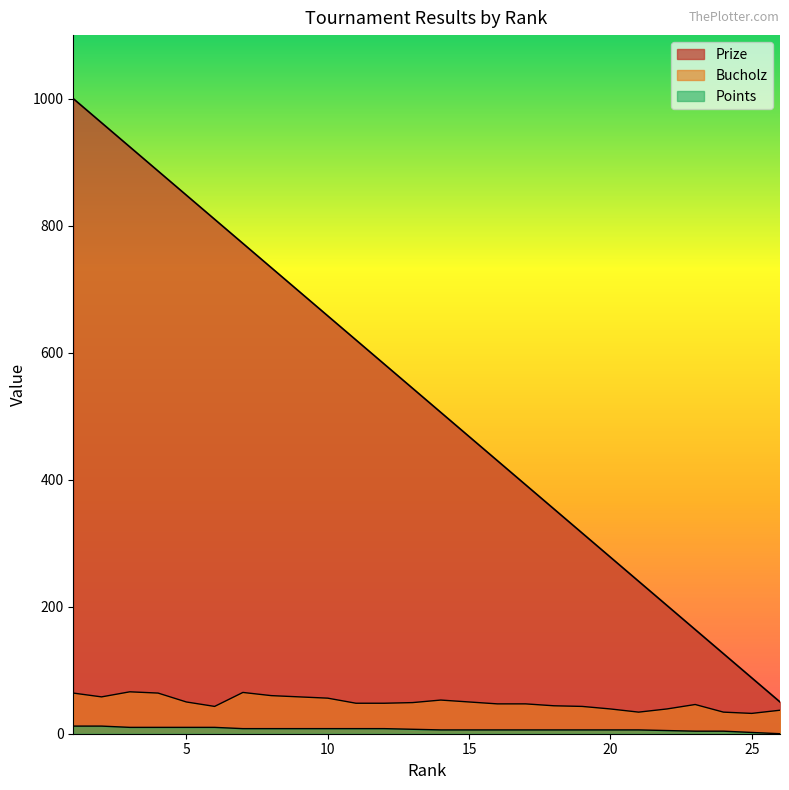

True or false: Points has a value of 10 at 6.

True